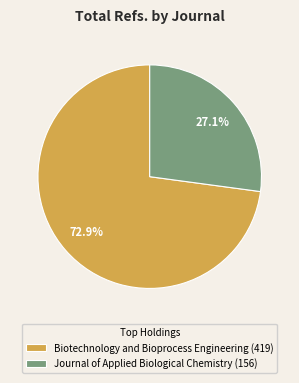

Is there a majority slice in this chart?

Yes